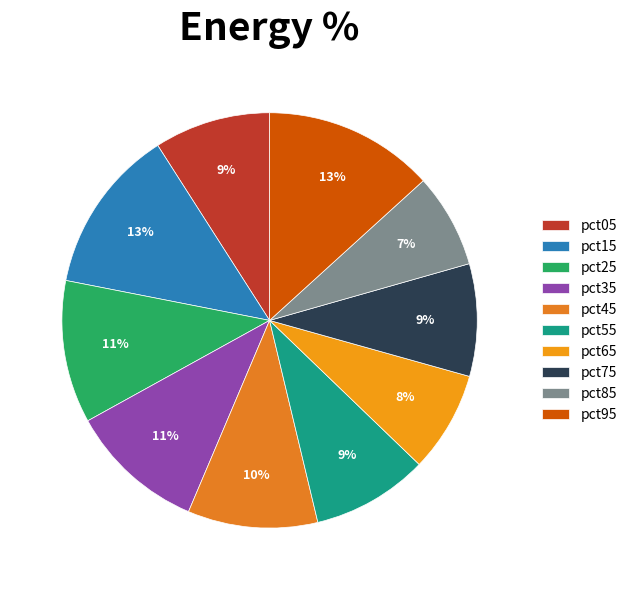

To the nearest percent, what is the average slice percentage?

10%